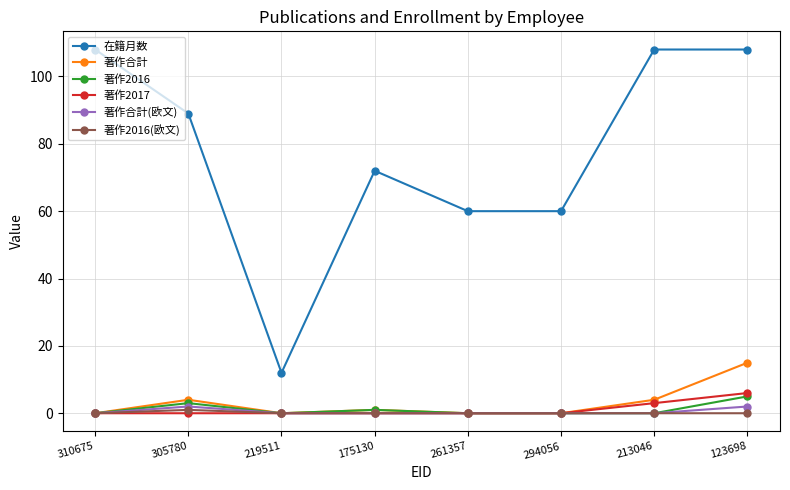

What is the average value of the 在籍月数 series?

77